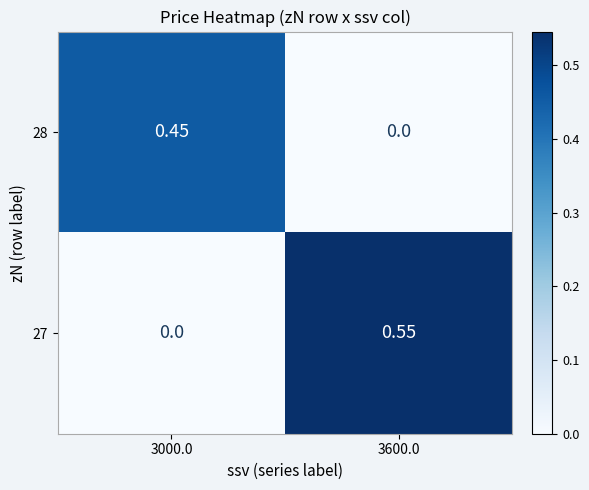

Is the value of 28 at 3000.0 greater than the value of 27 at 3600.0?

No